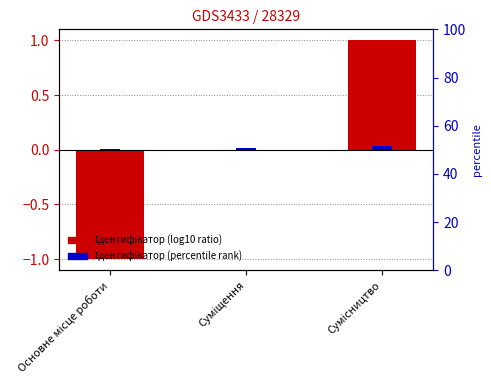

At how many categories does at least one series exceed 0?

3